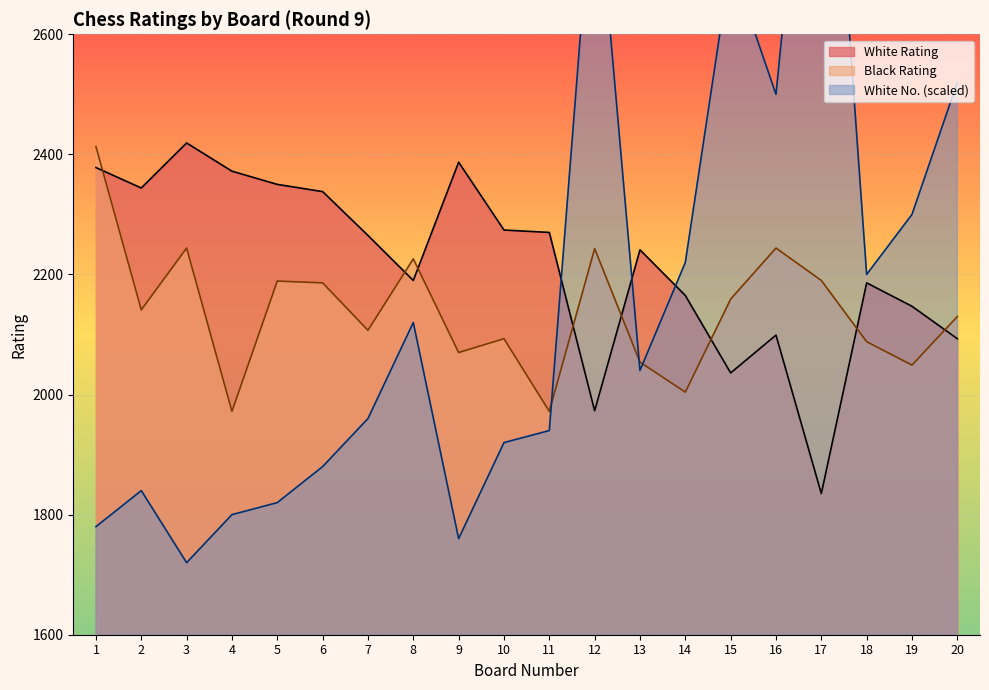

List the labels in order of White No. value, largest first.

17, 12, 15, 20, 16, 19, 14, 18, 8, 13, 7, 11, 10, 6, 2, 5, 4, 1, 9, 3